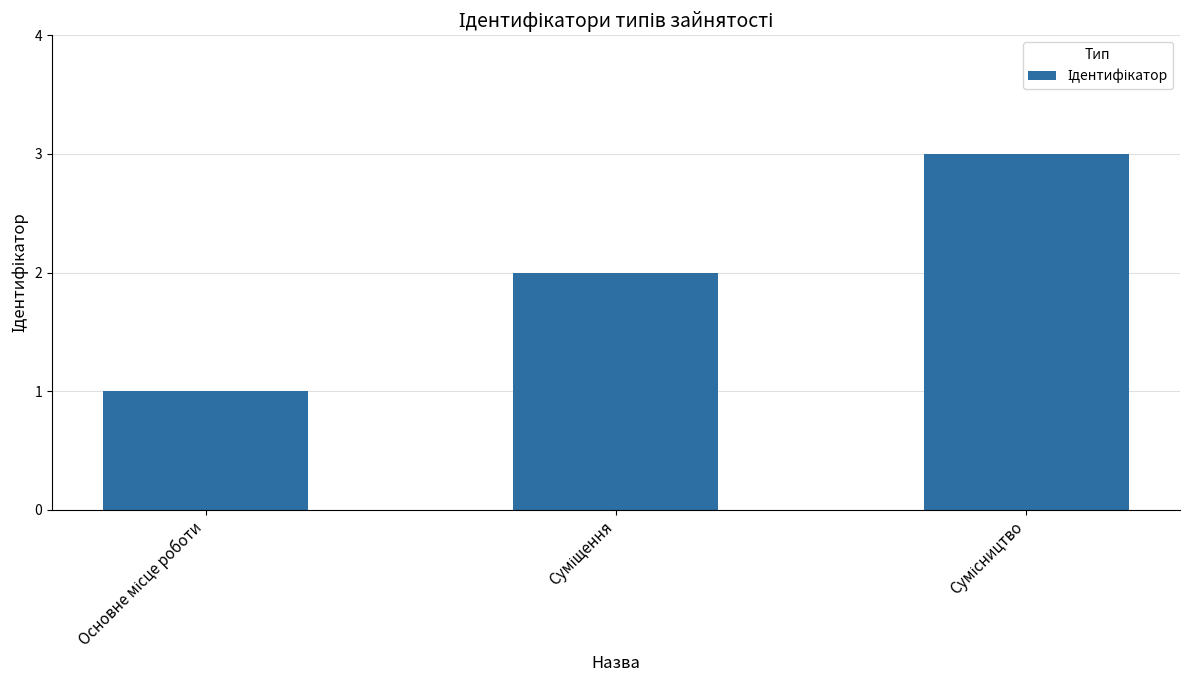

What is the greatest value displayed?

3